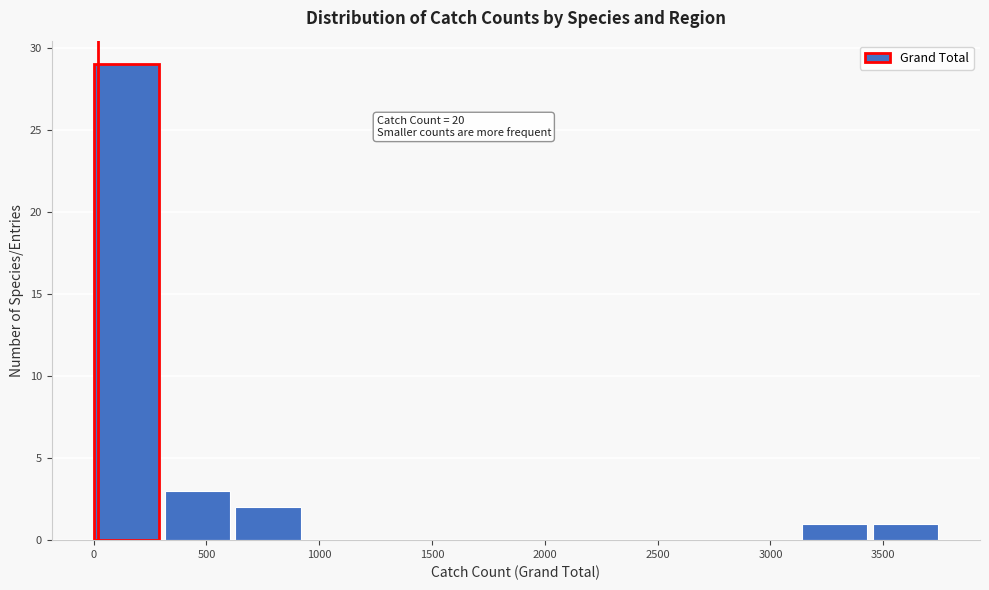

Which range on the x-axis has the tallest bar?

0 to 300